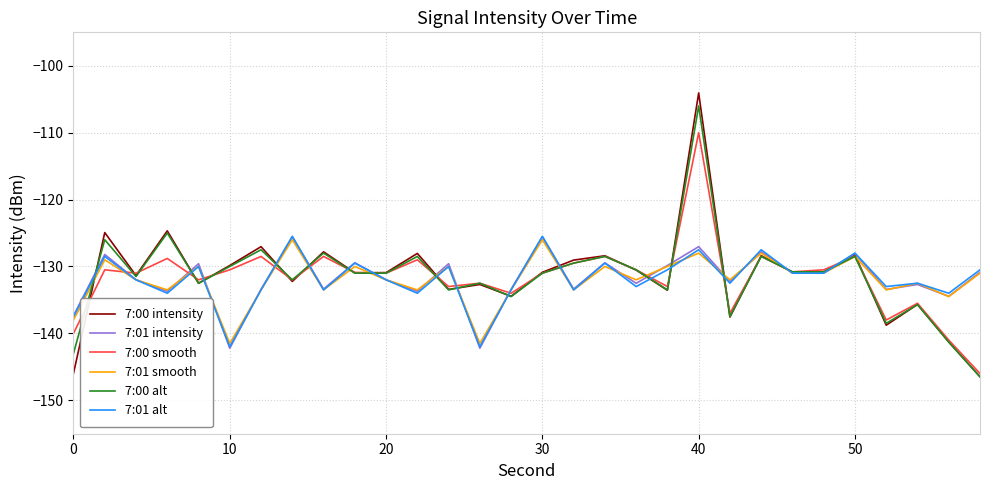

Which series has the widest spread of values?

7:00 intensity